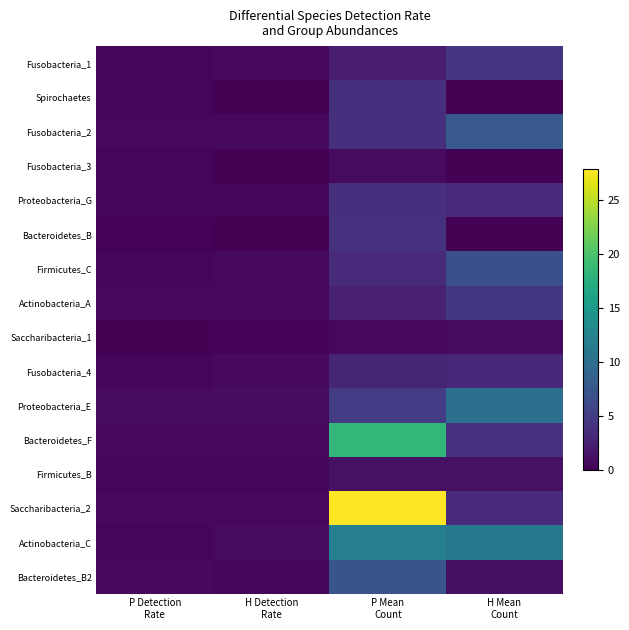

List the series in order of their peak value, lowest first.

Fusobacteria_3, Saccharibacteria_1, Firmicutes_B, Fusobacteria_4, Spirochaetes, Proteobacteria_G, Bacteroidetes_B, Fusobacteria_1, Actinobacteria_A, Firmicutes_C, Bacteroidetes_B2, Fusobacteria_2, Proteobacteria_E, Actinobacteria_C, Bacteroidetes_F, Saccharibacteria_2